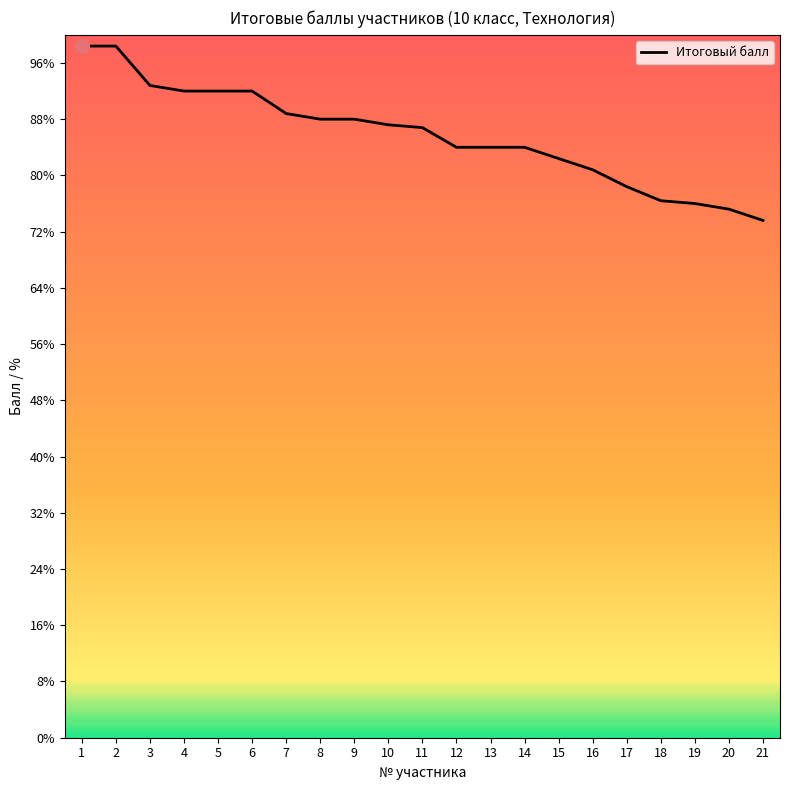

Is this an area chart (filled region under the line)?

No